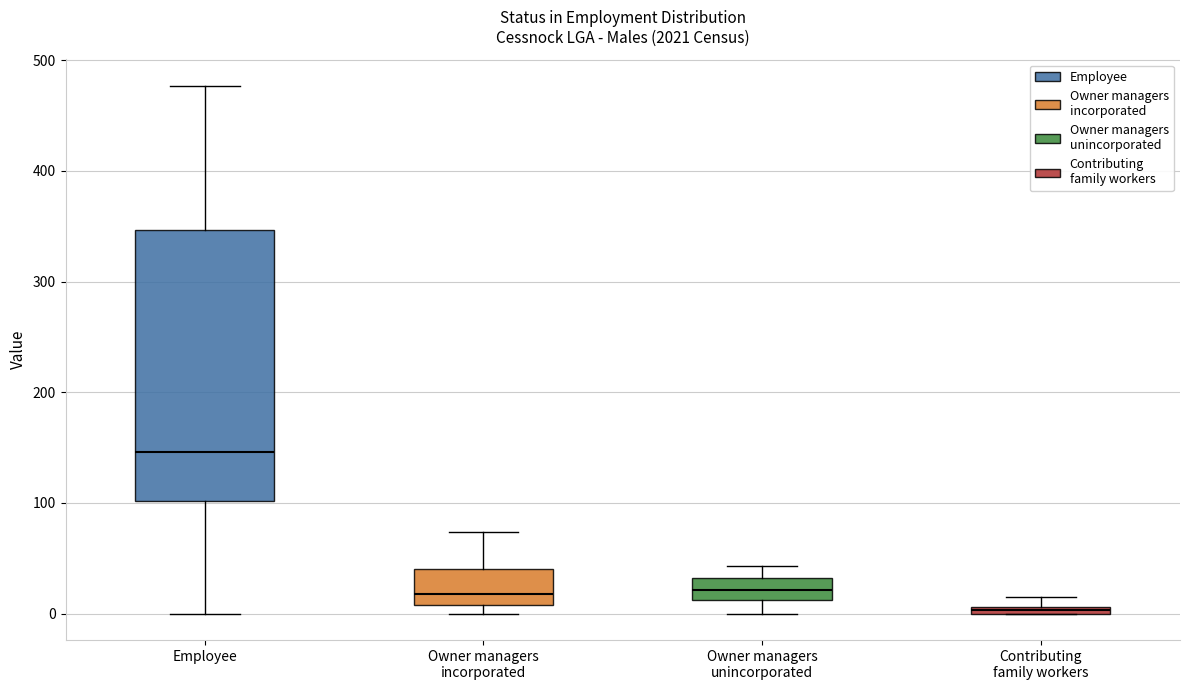

Comparing the boxes themselves (not the whiskers), which one is the tallest?

Employee